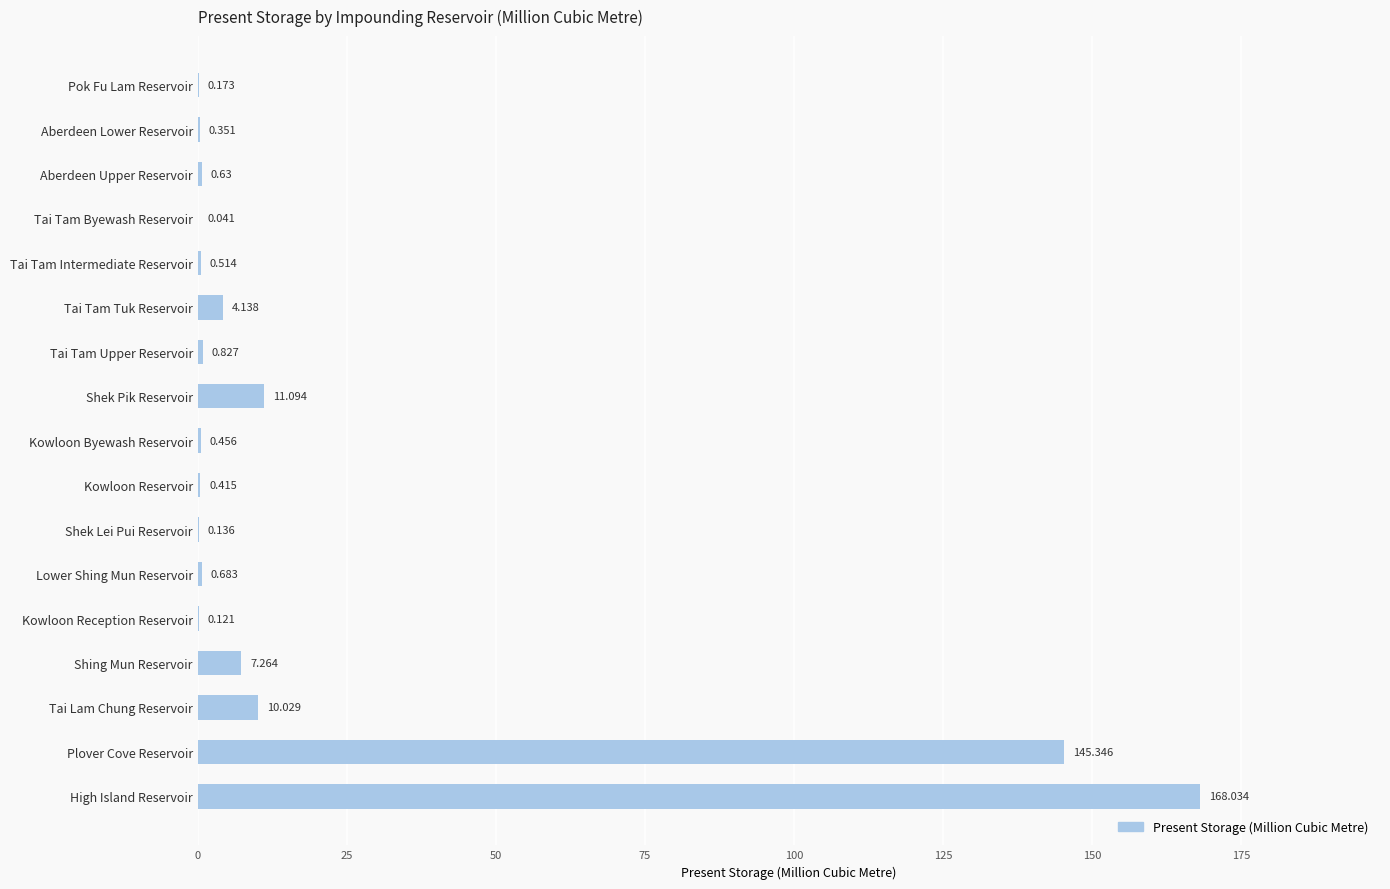

At which category does the chart reach its peak across all series?

High Island Reservoir